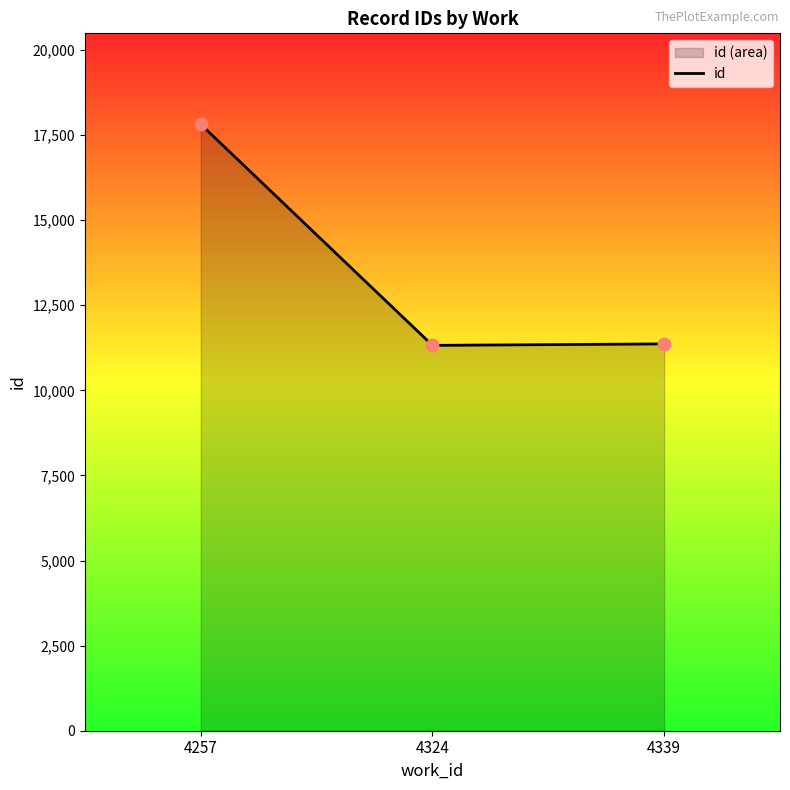

Between 4257 and 4339, which is larger?

4257